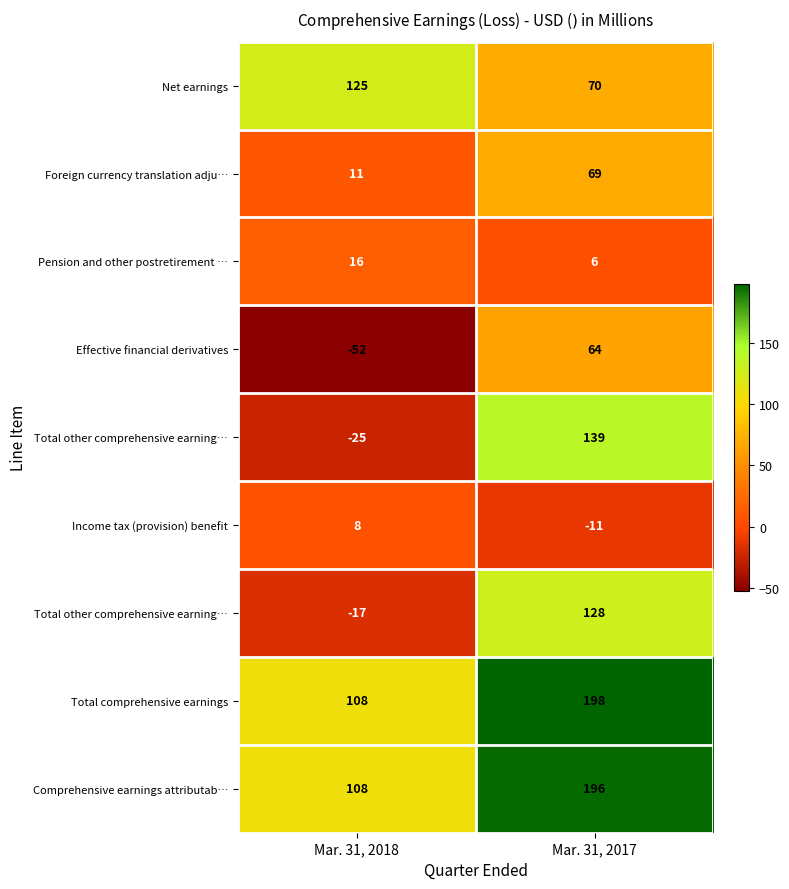

At which category is the sum across all series the highest?

Mar. 31, 2017